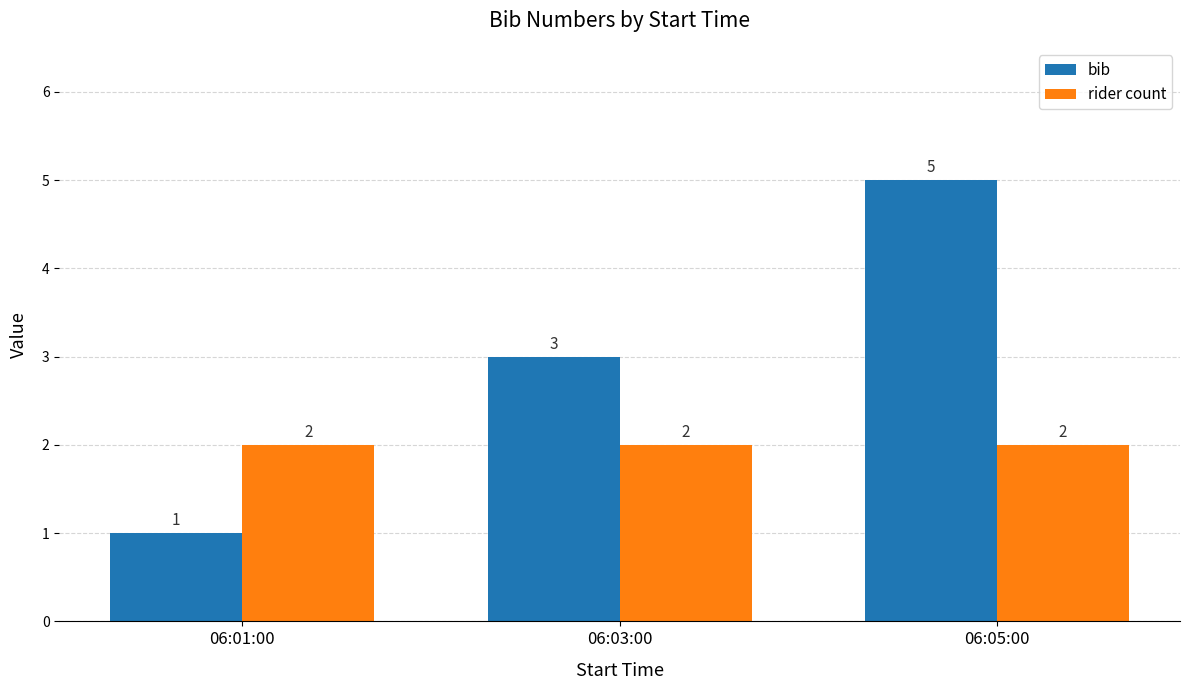

Count the number of categories in the chart.

3